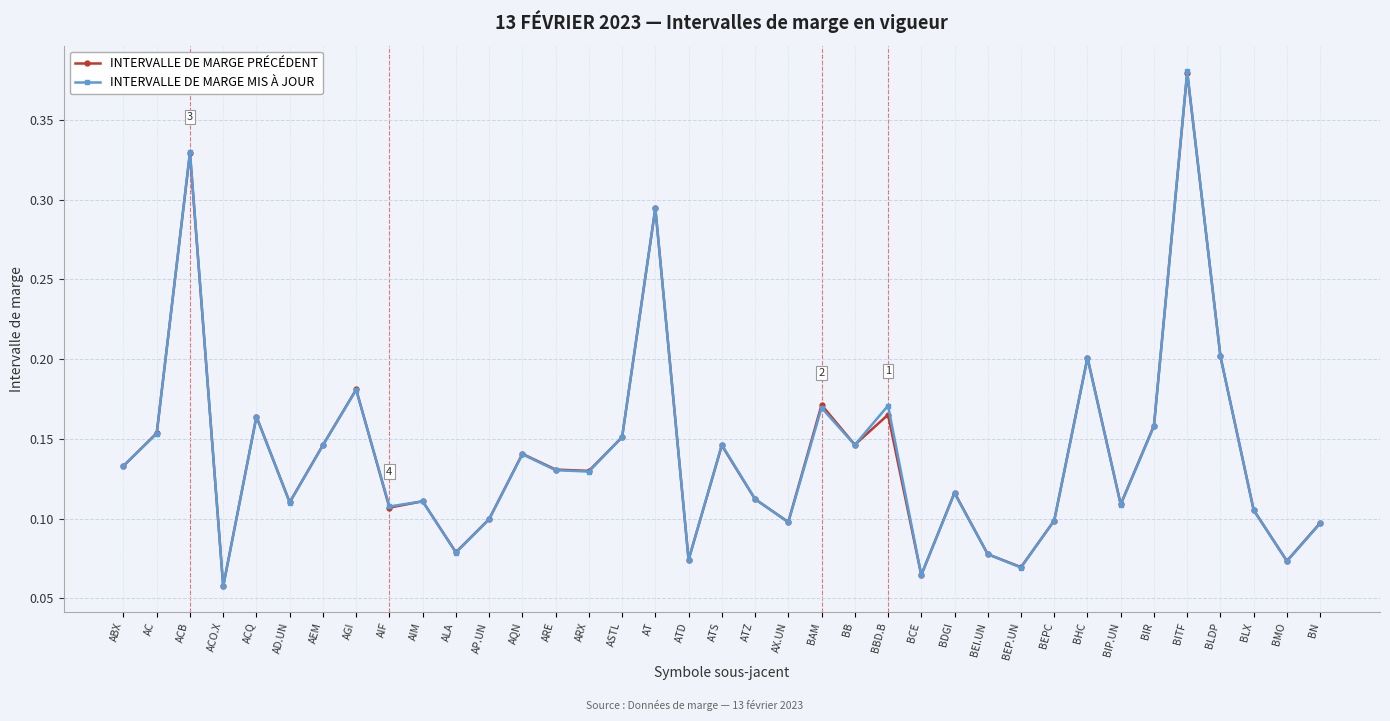

What are all the series names shown in the legend?

INTERVALLE DE MARGE PRÉCÉDENT, INTERVALLE DE MARGE MIS À JOUR